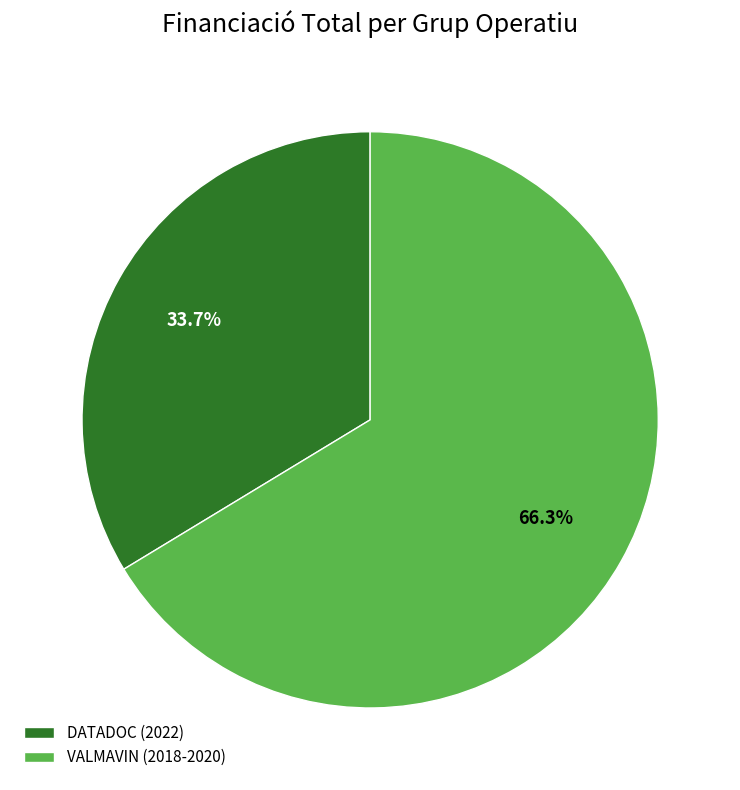

Do VALMAVIN (2018-2020) and DATADOC (2022) together represent more than half of the pie?

Yes